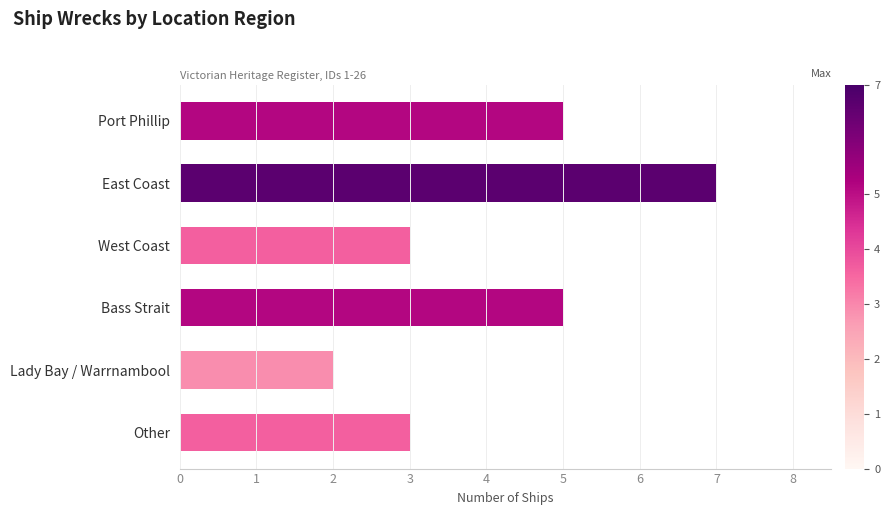

What is the label of the 1st bar from the top?

Port Phillip